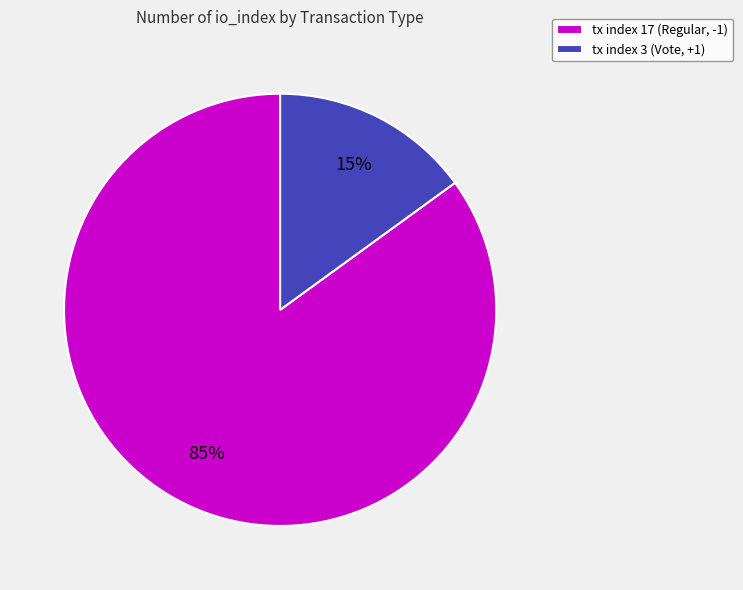

Which slice is the largest?

tx index 17 (Regular, -1)